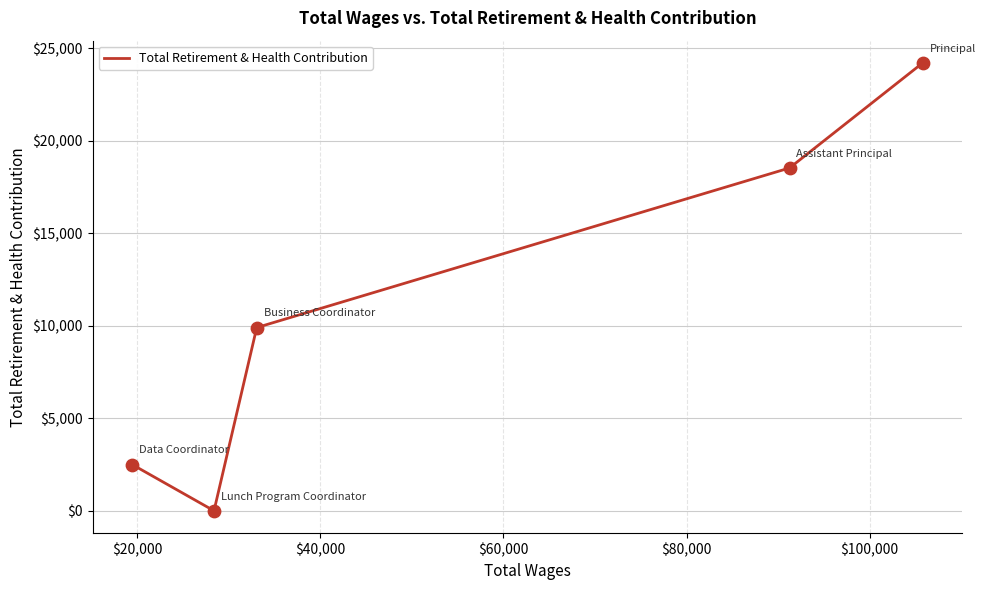

What is the average value?

11024